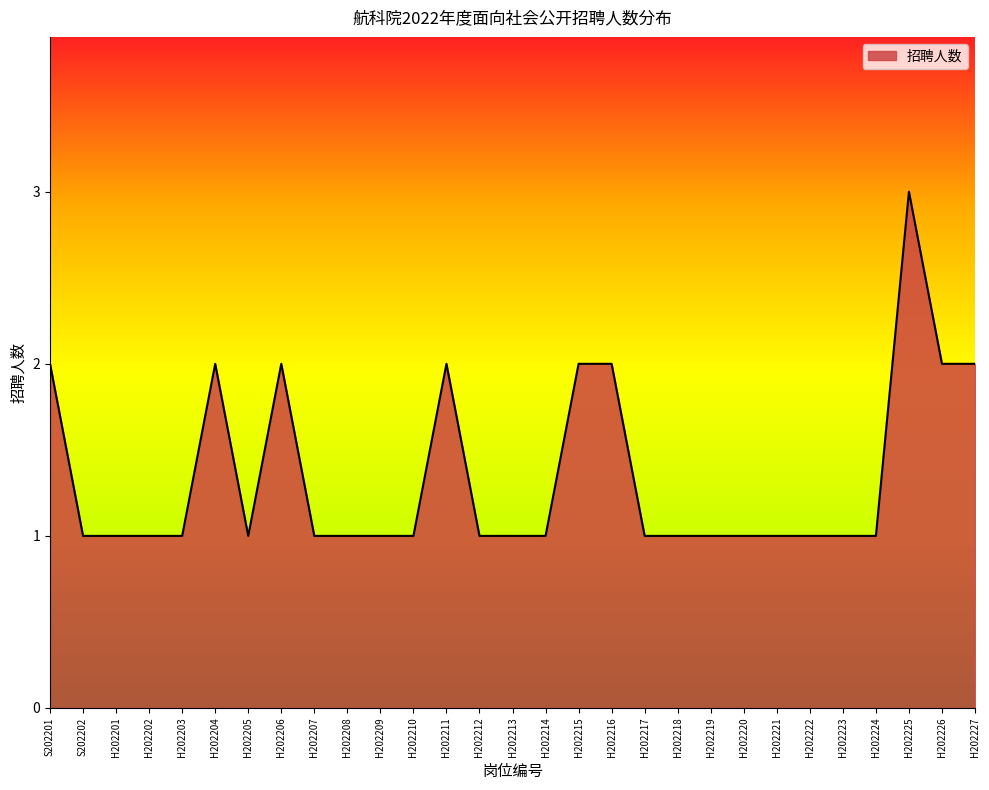

How many categories are shown in the chart?

29